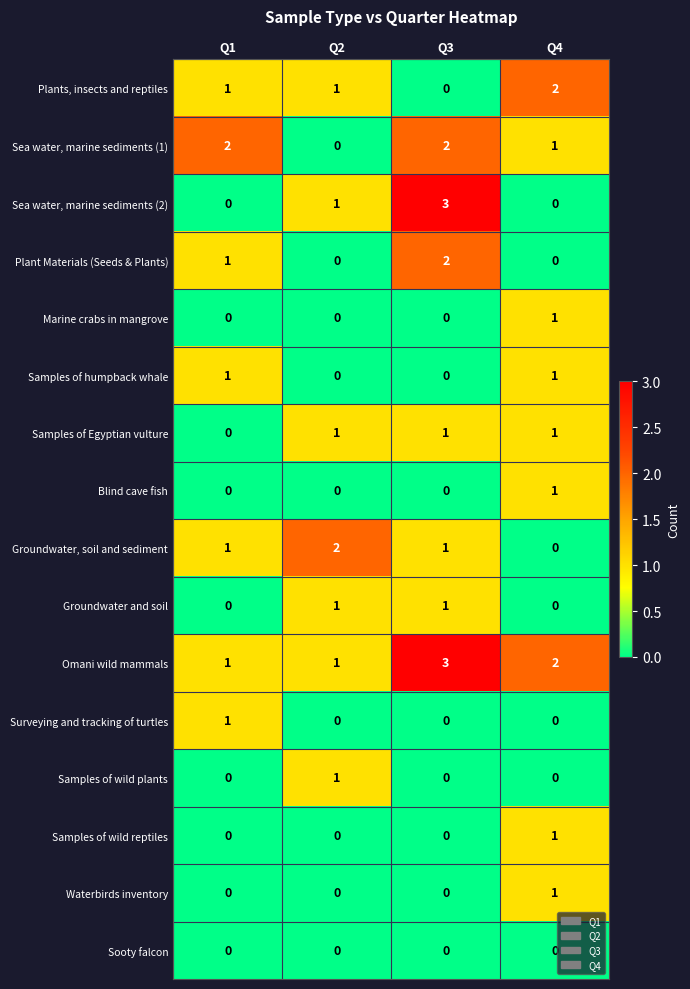

Which category has the highest value in the Plants, insects and reptiles series?

Q4